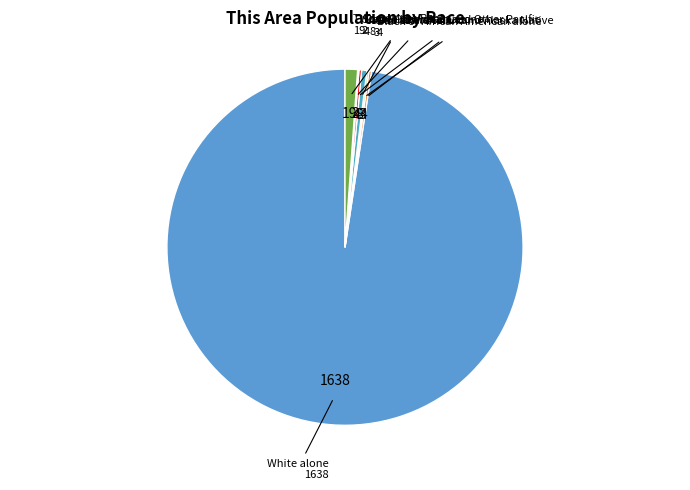

Is it true that Two or More Races is 1% of the pie?

True